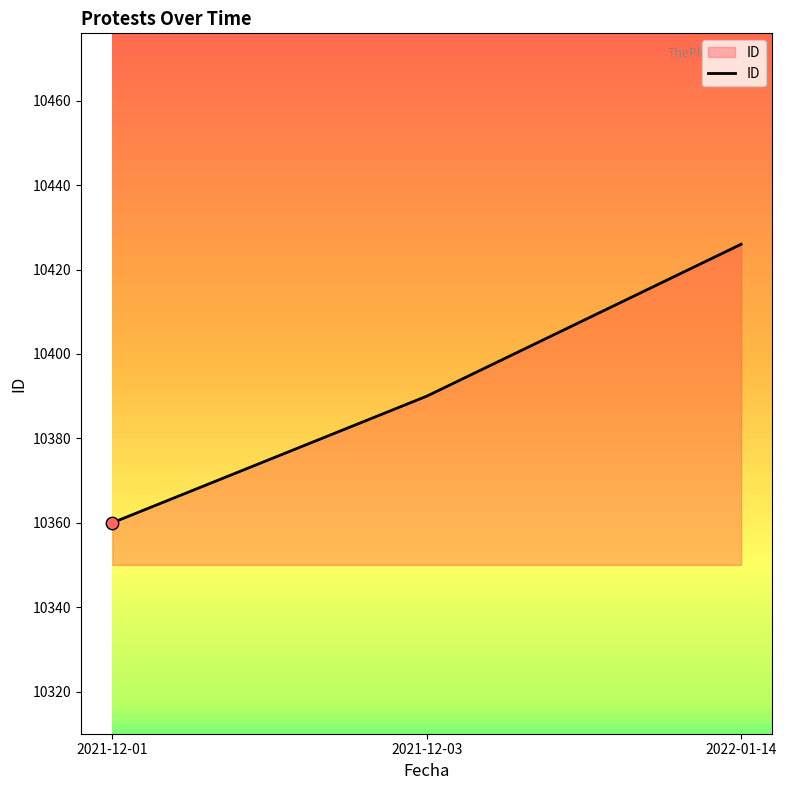

Which has a higher value, 2021-12-03 or 2021-12-01?

2021-12-03